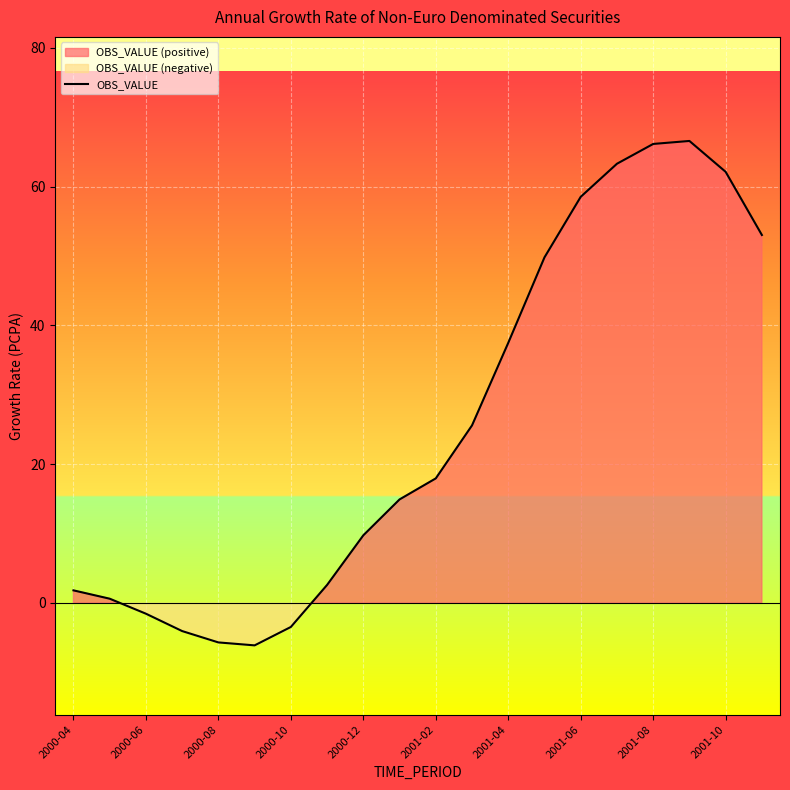

Is it true that OBS_VALUE equals 95.5 at 2001-06?

False